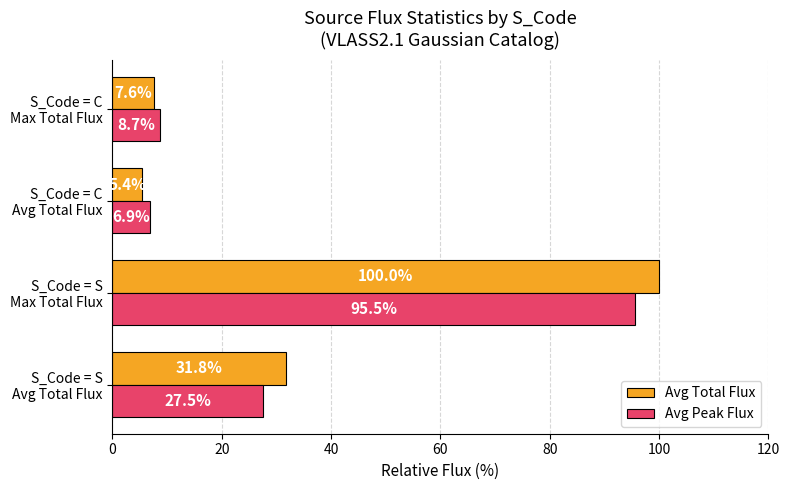

What is the smallest value displayed?

5.4